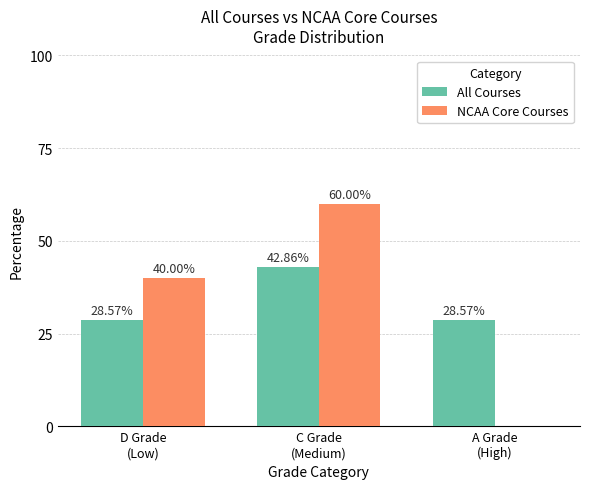

Reading left to right, transcribe all the data shown in this chart.

All Courses: 28.6	42.9	28.6
NCAA Core Courses: 40.0	60.0	0.0